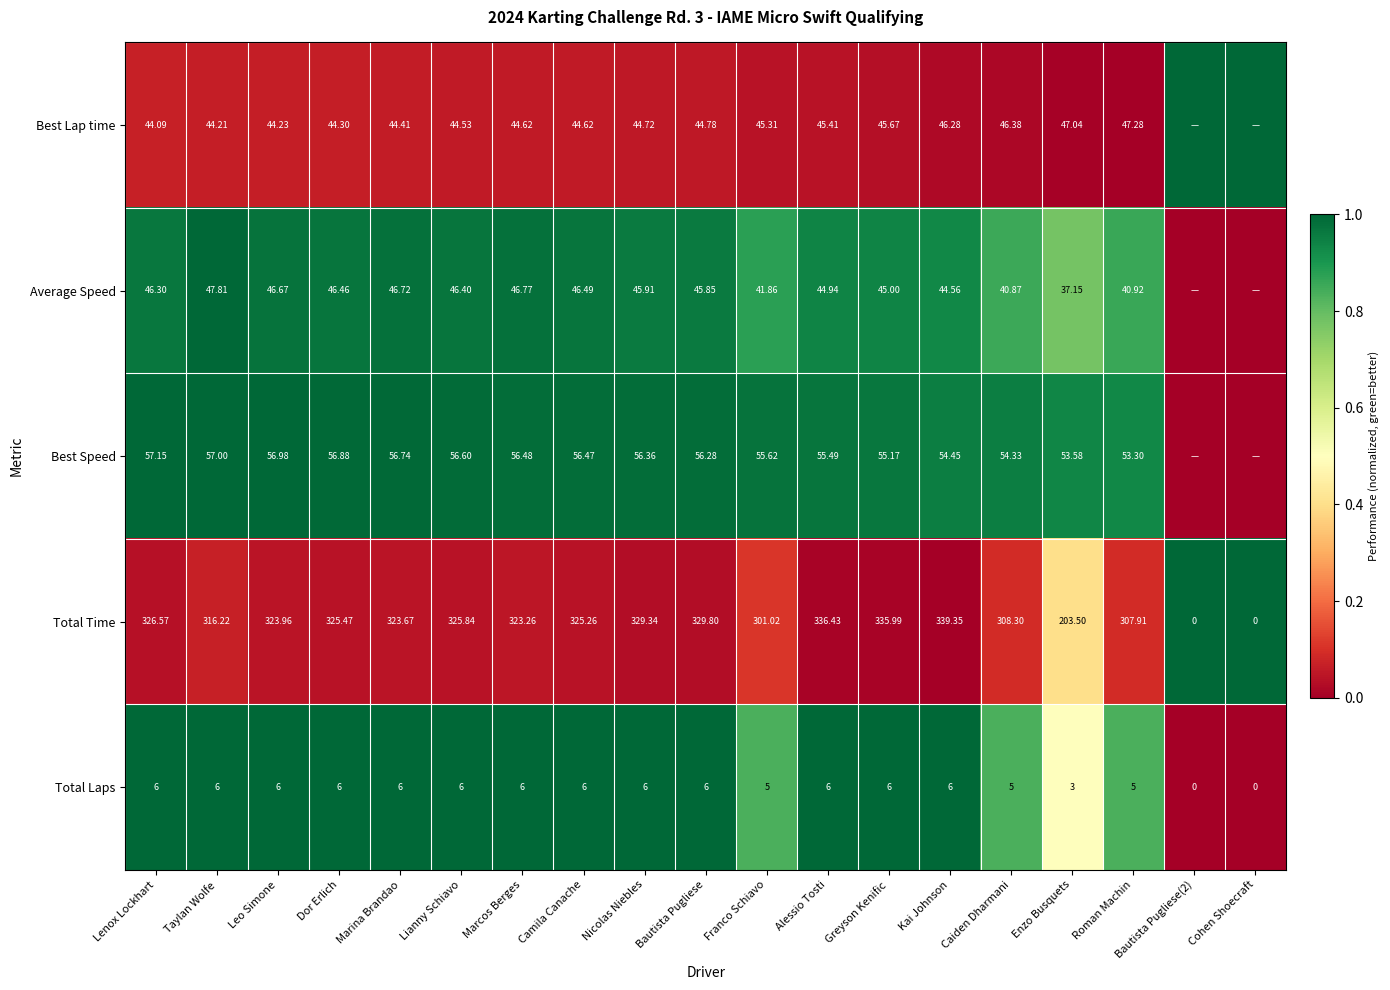

Is it true that Total Laps equals 1.6 at Lenox Lockhart?

False